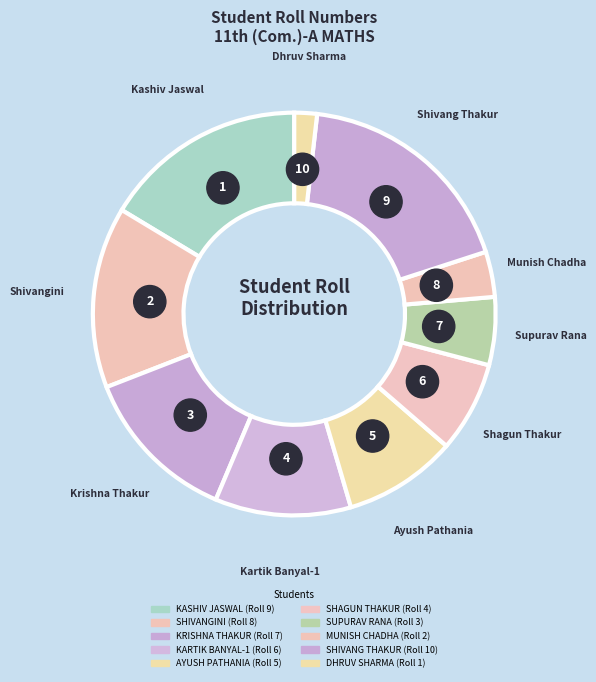

Which slice is the smallest?

DHRUV SHARMA